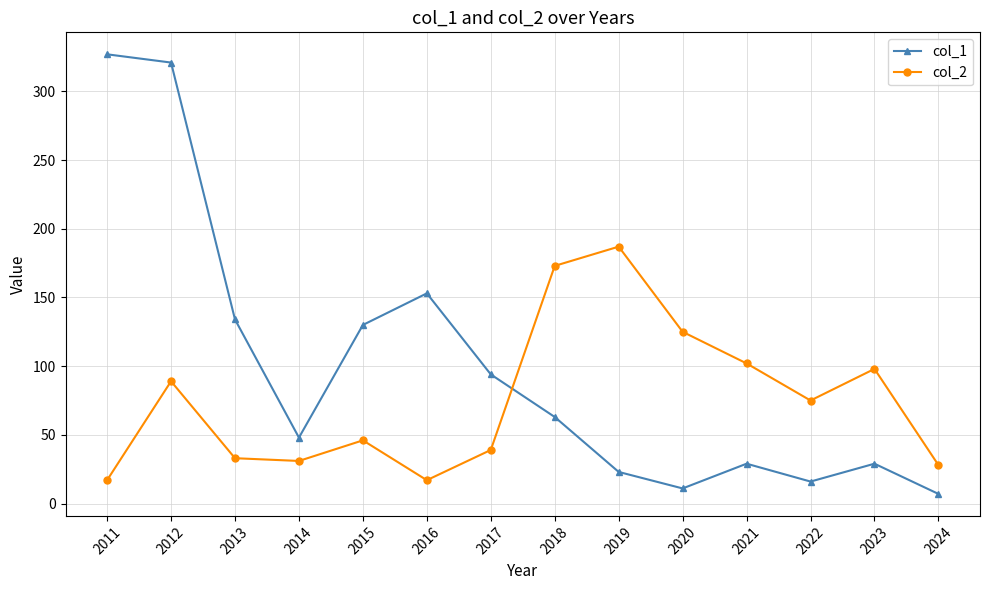

At which category does col_2 reach its first local peak?

2012